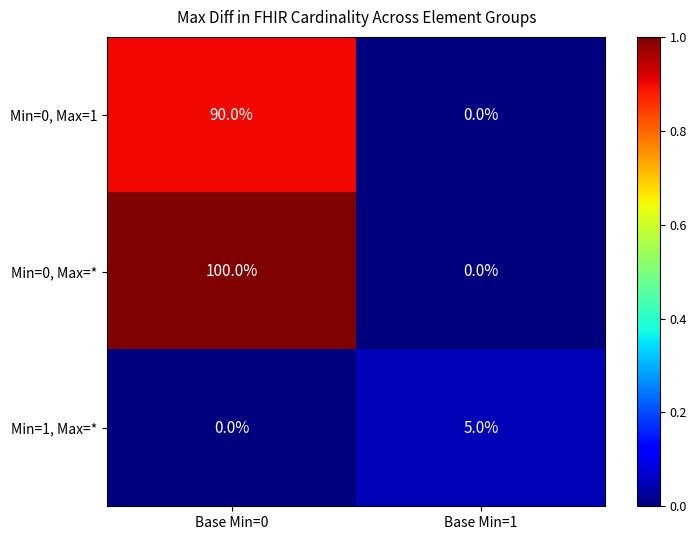

How many series are shown in this chart?

3